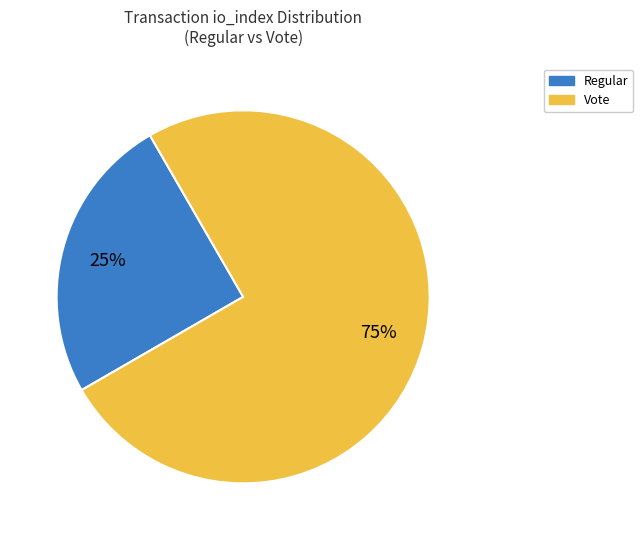

Does any single category account for the majority?

Yes